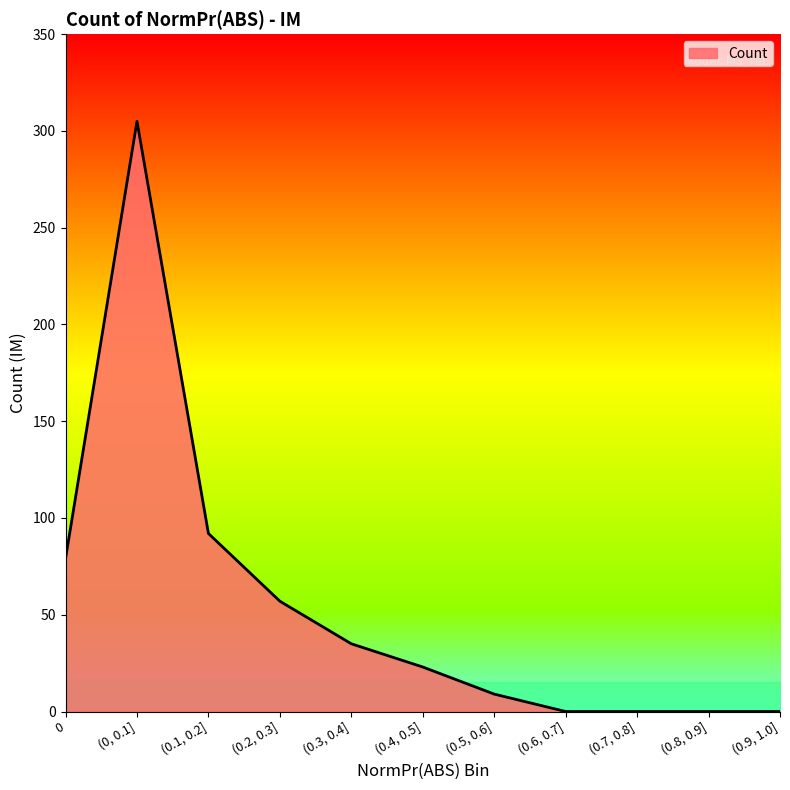

What is the average value?

55